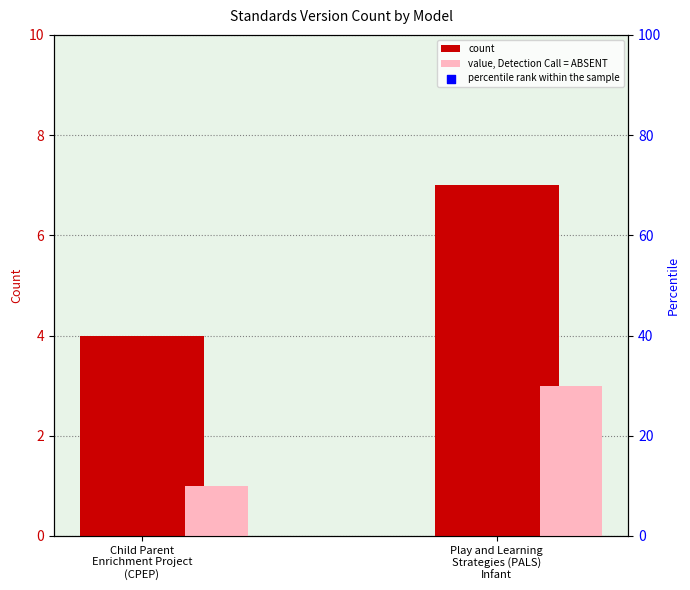

At which category is the sum across all series the highest?

Play and Learning
Strategies (PALS)
Infant